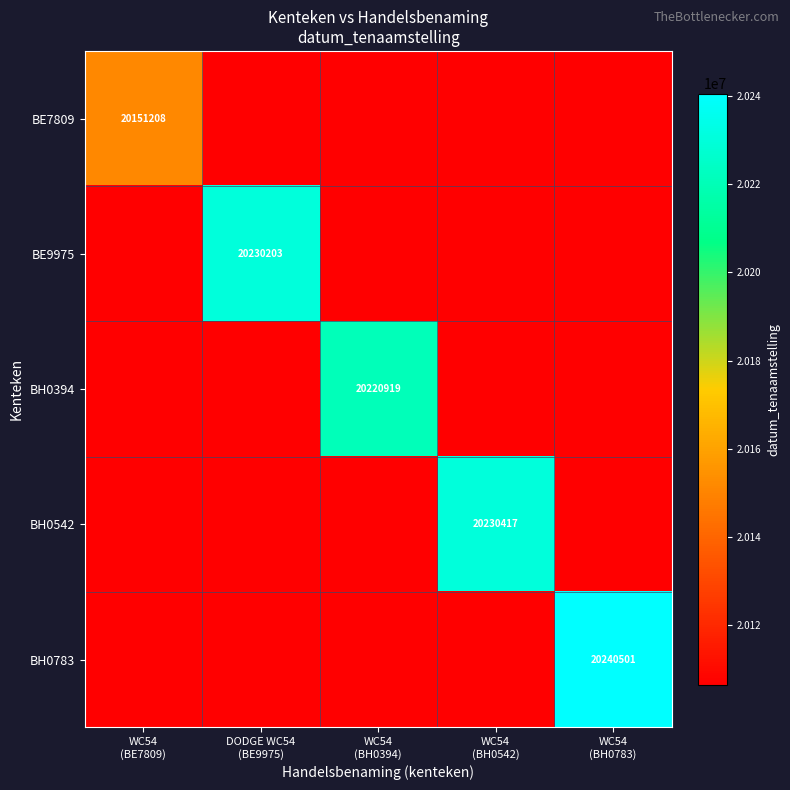

Between WC54 (BE7809) and WC54 (BH0783), which series saw the biggest shift?

BH0783